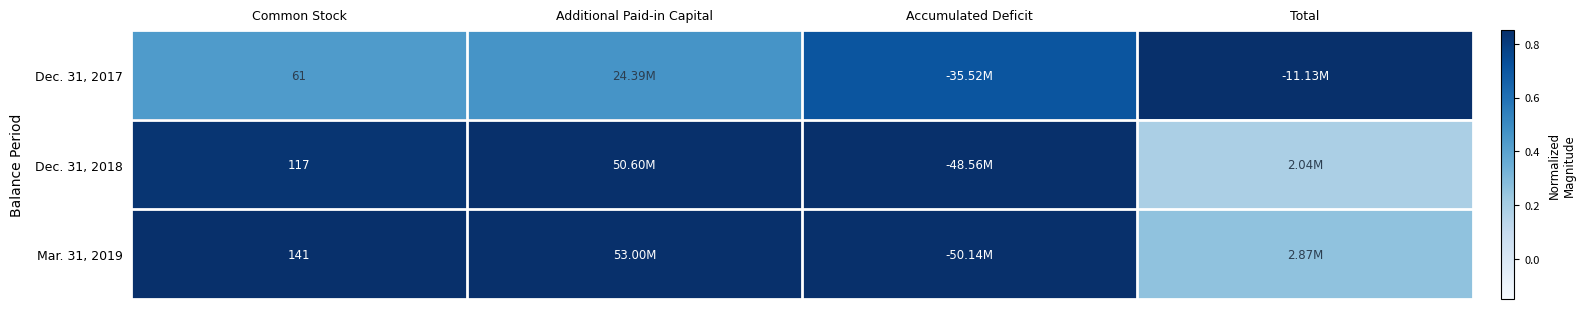

Is the value of Dec. 31, 2017 at Common Stock greater than the value of Mar. 31, 2019 at Common Stock?

No